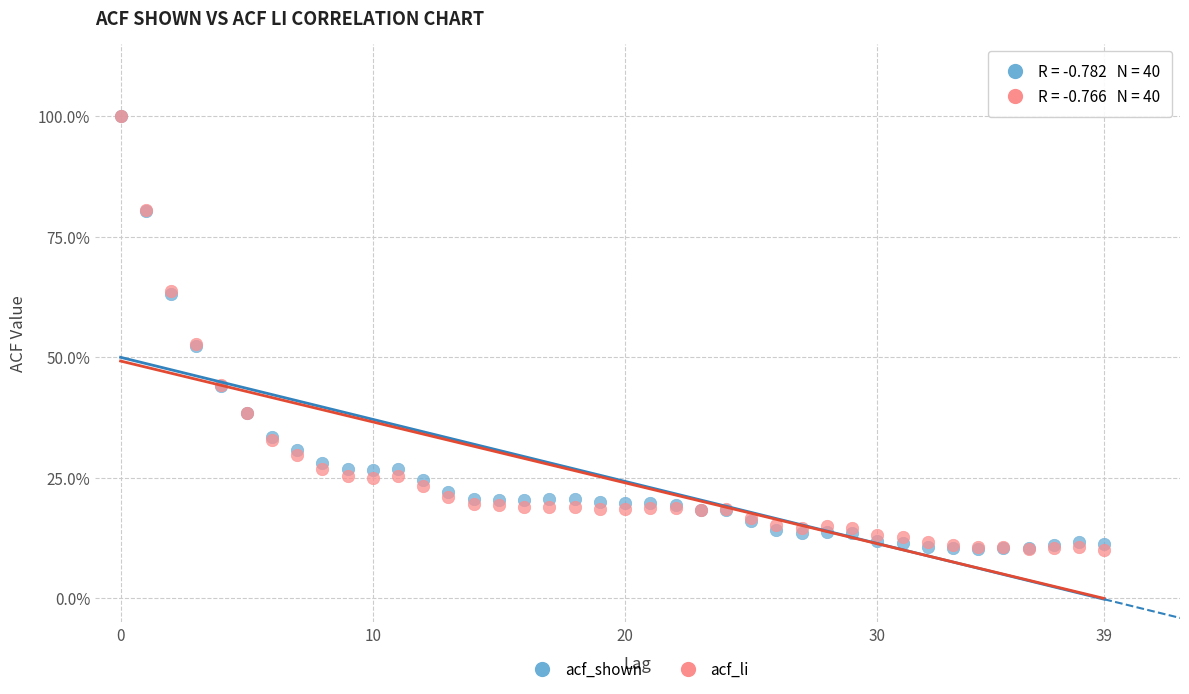

What are all the series names shown in the legend?

acf_shown, acf_li